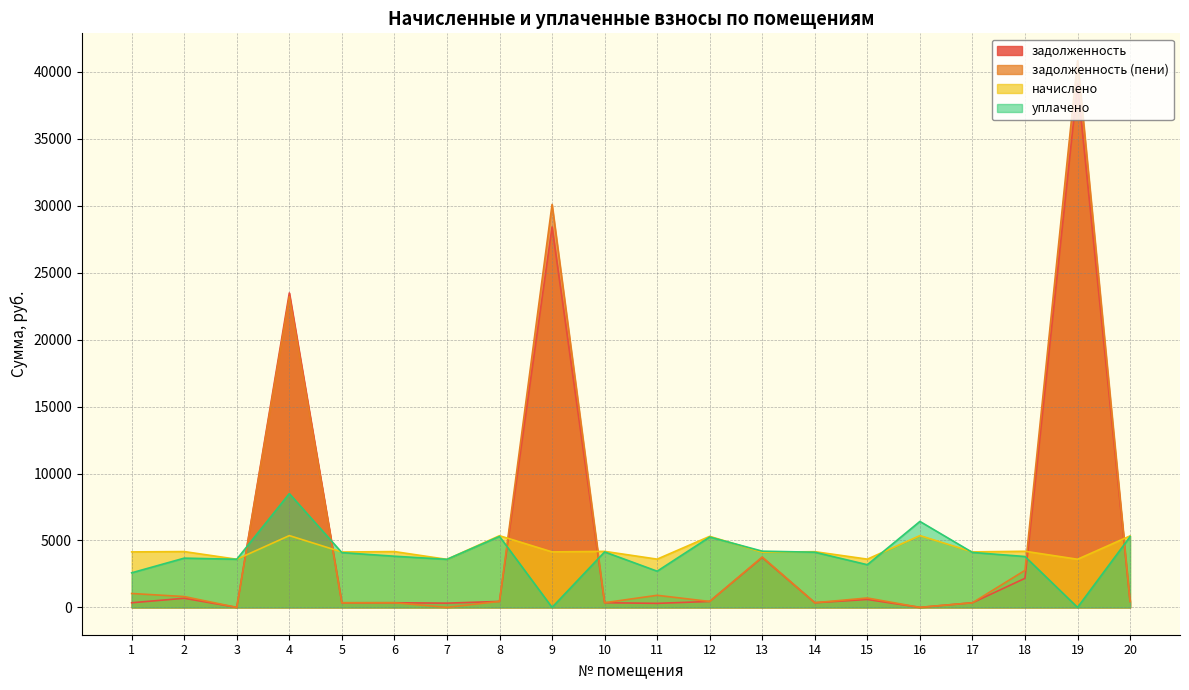

True or false: начислено has more than 2 interior local peaks.

True